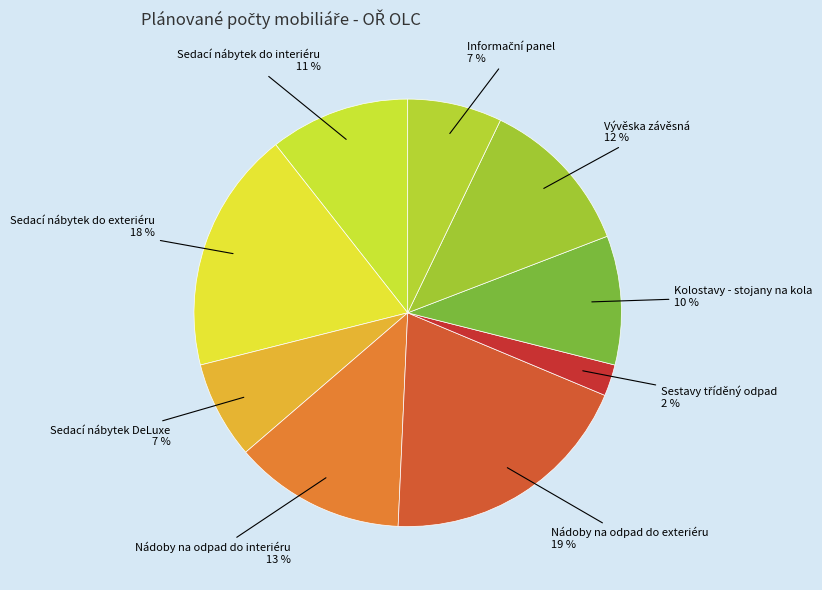

Which category has the biggest portion of the pie?

Nádoby na odpad do exteriéru